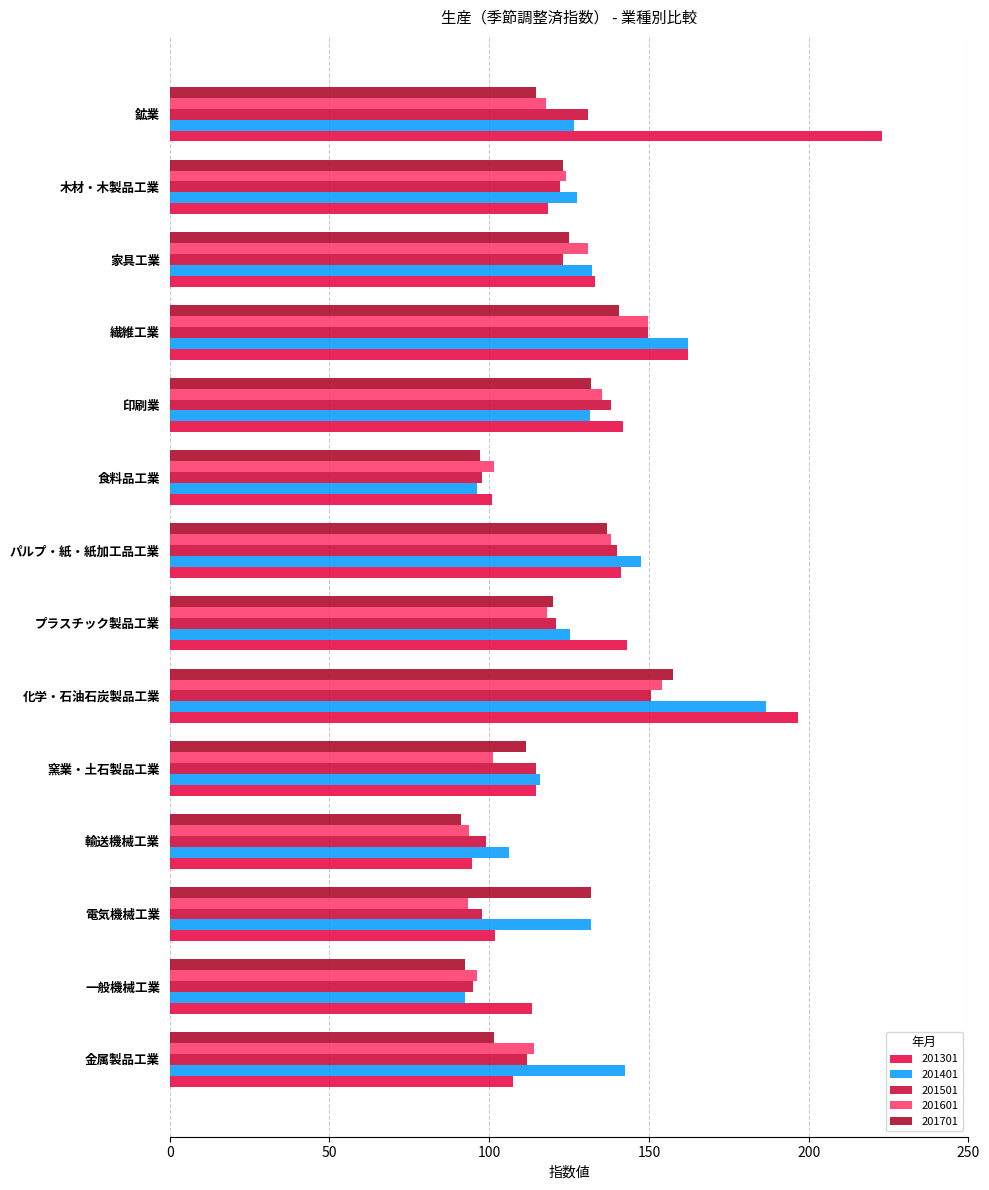

How many categories are shown in the chart?

14